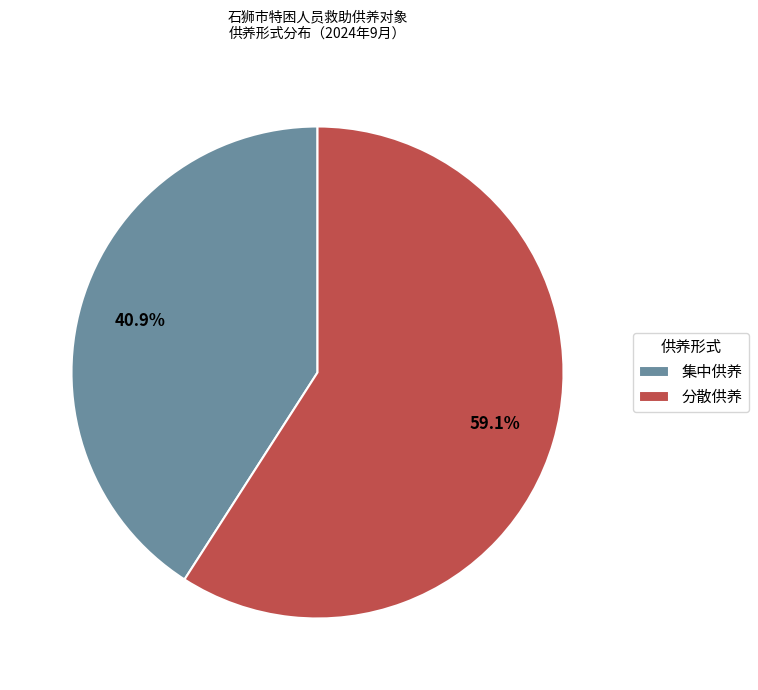

To the nearest percent, what is the difference between the largest and smallest slice percentages?

18%